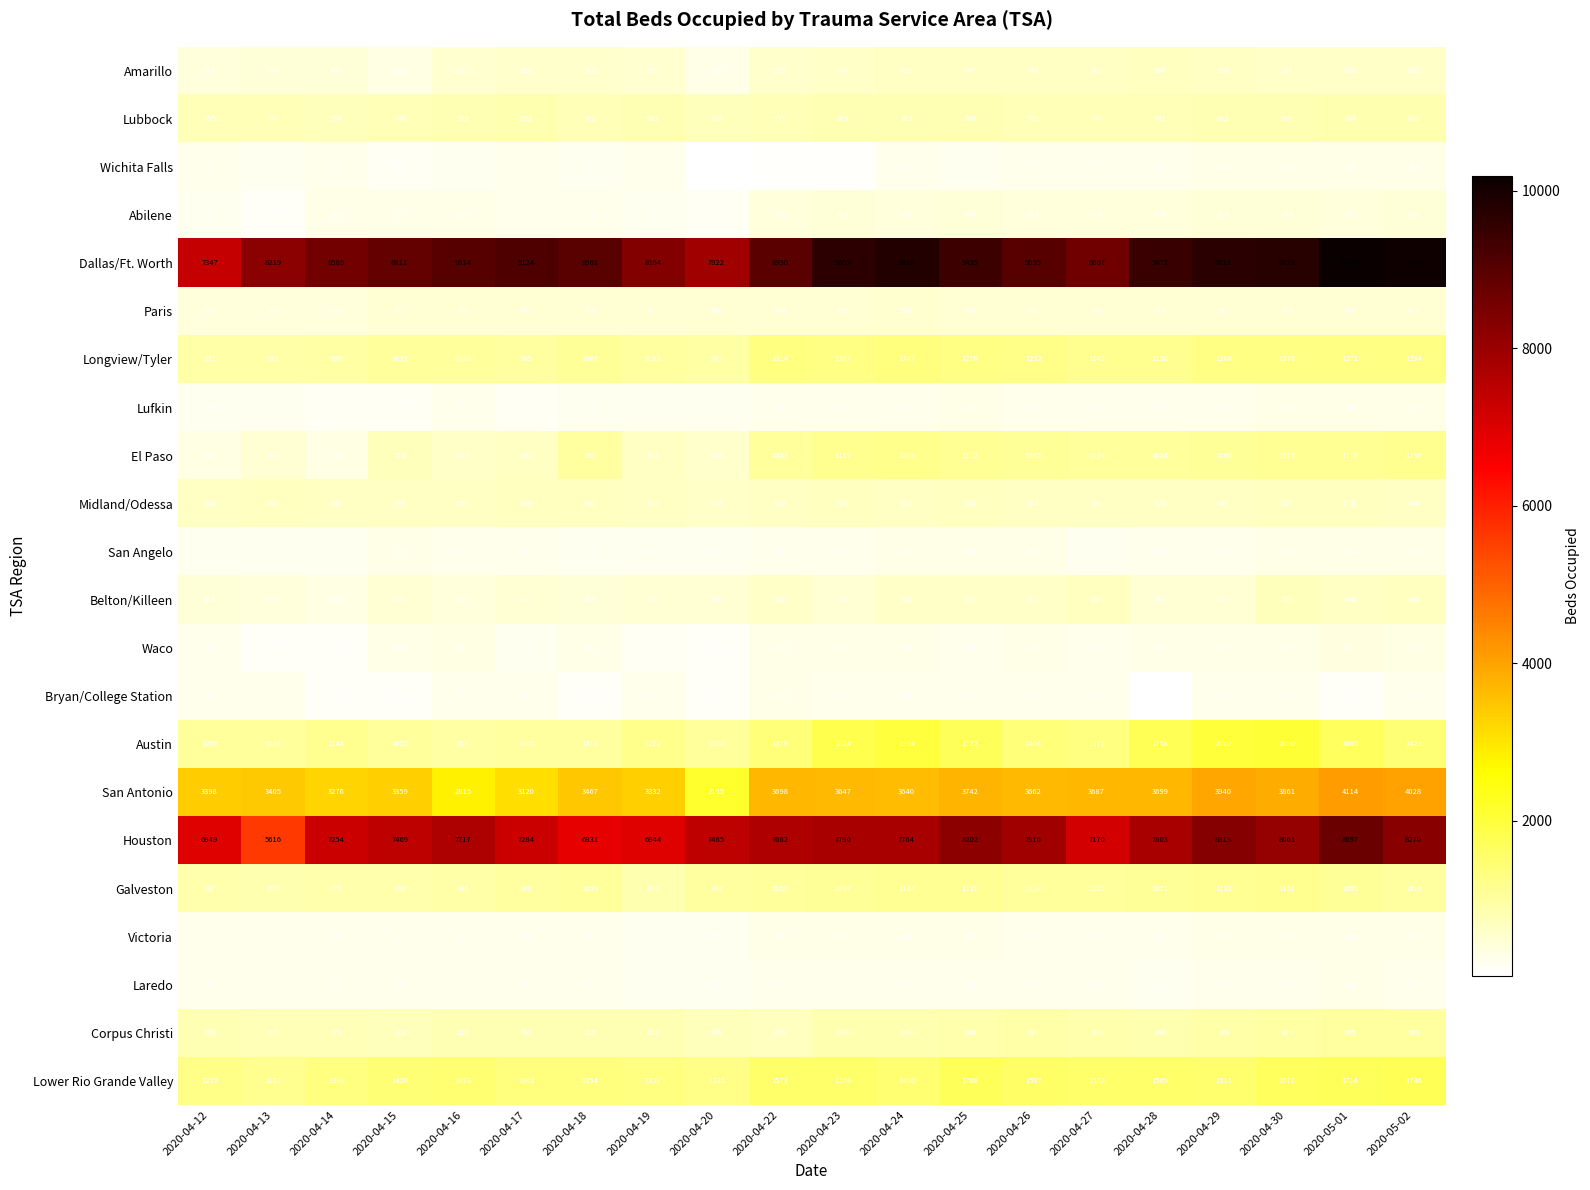

List the series in order of their peak value, highest first.

Dallas/Ft. Worth, Houston, San Antonio, Austin, Lower Rio Grande Valley, Longview/Tyler, El Paso, Galveston, Corpus Christi, Lubbock, Belton/Killeen, Midland/Odessa, Amarillo, Paris, Abilene, Waco, Victoria, San Angelo, Wichita Falls, Lufkin, Bryan/College Station, Laredo